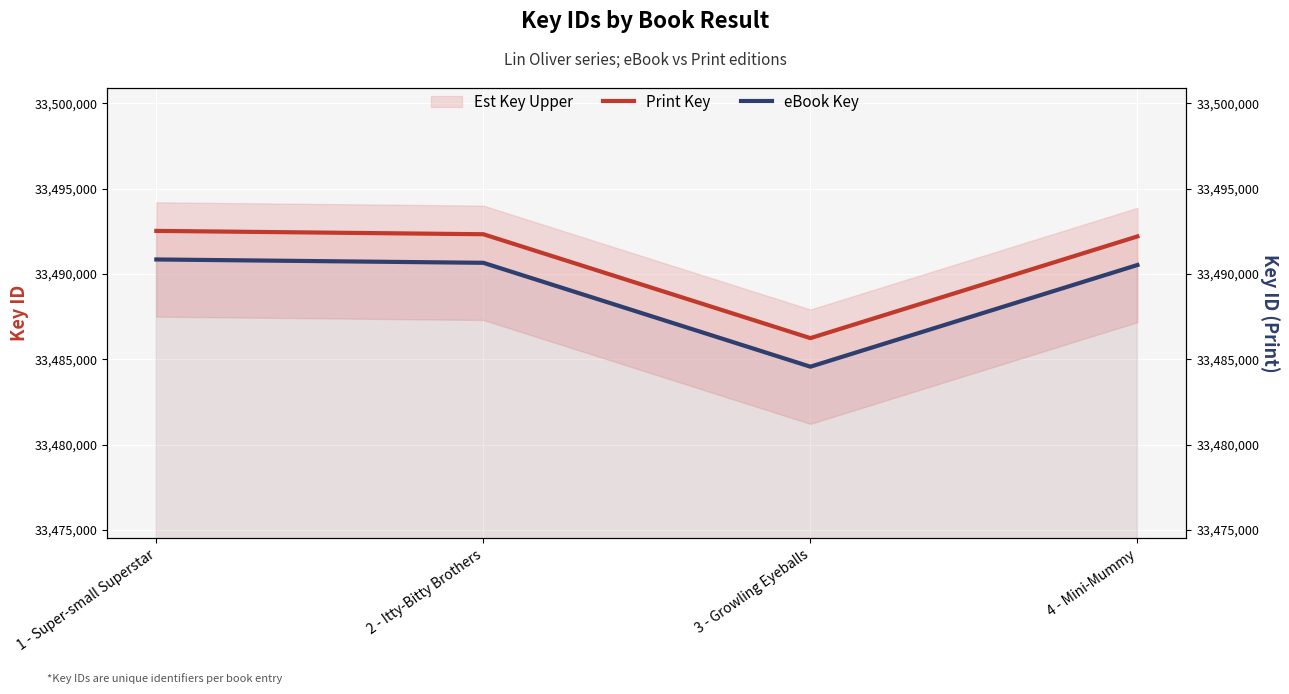

True or false: eBook Key and Print Key intersect in this chart.

False